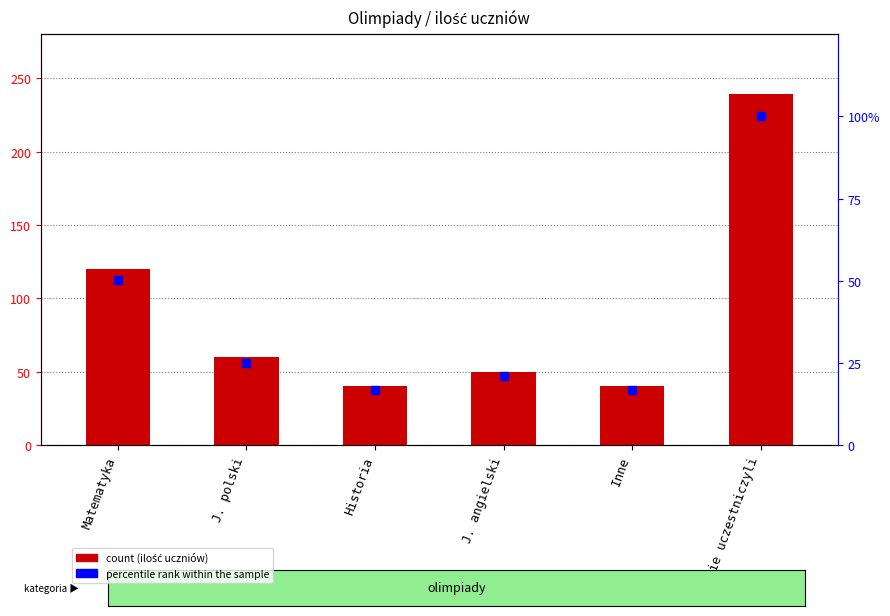

What are all the series names shown in the legend?

ilość uczniów, percentile rank within the sample